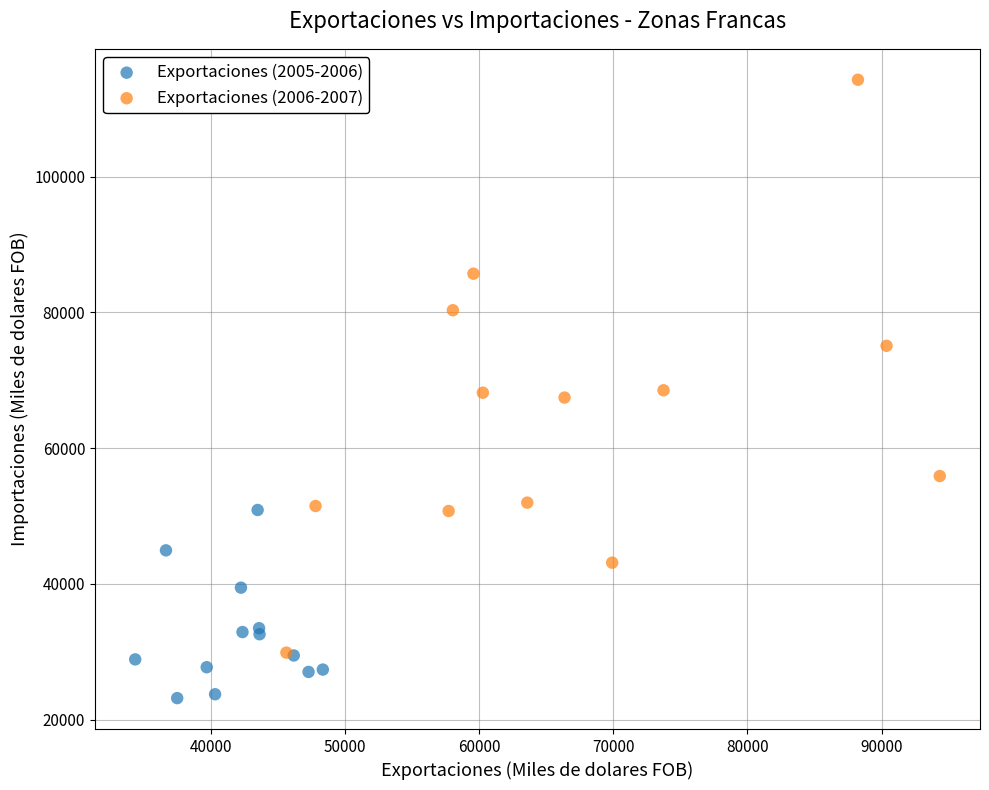

Which series contains the highest Y value?

Exportaciones (2006-2007)